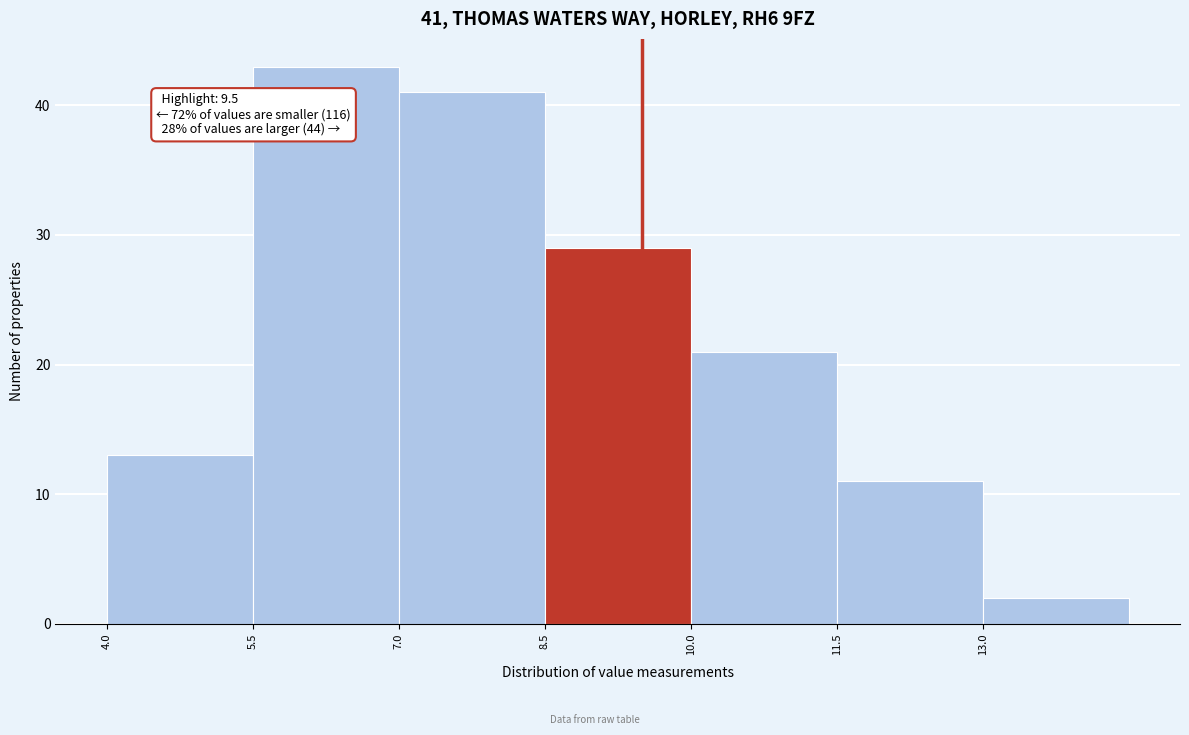

Over which range of the x-axis is the bar tallest?

5.5 to 7.0